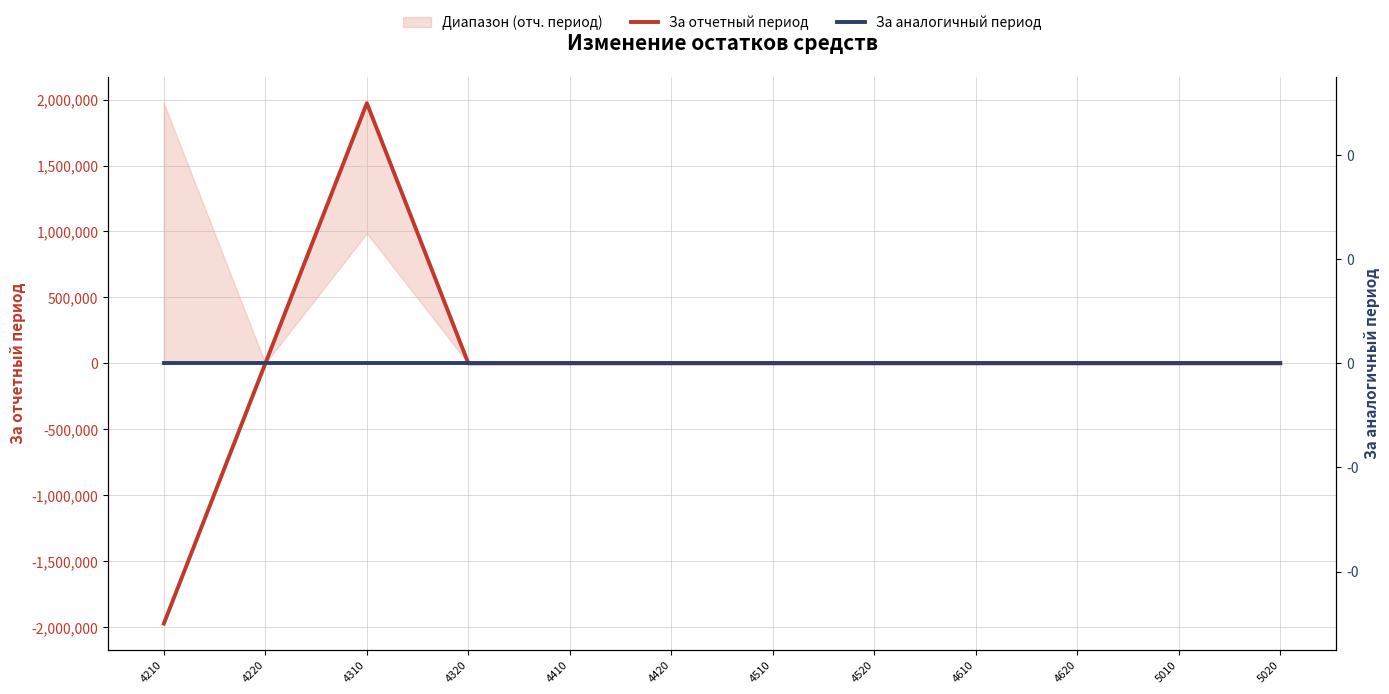

True or false: За отчетный период and За аналогичный период intersect in this chart.

False